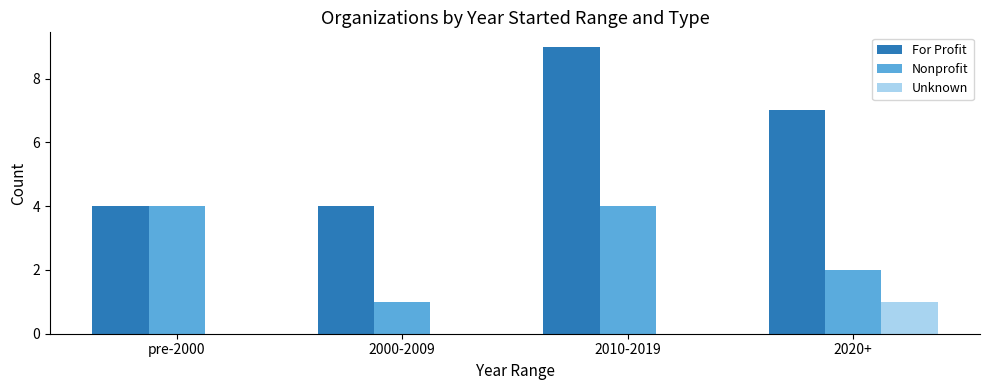

Which series changed the most between pre-2000 and 2000-2009?

Nonprofit